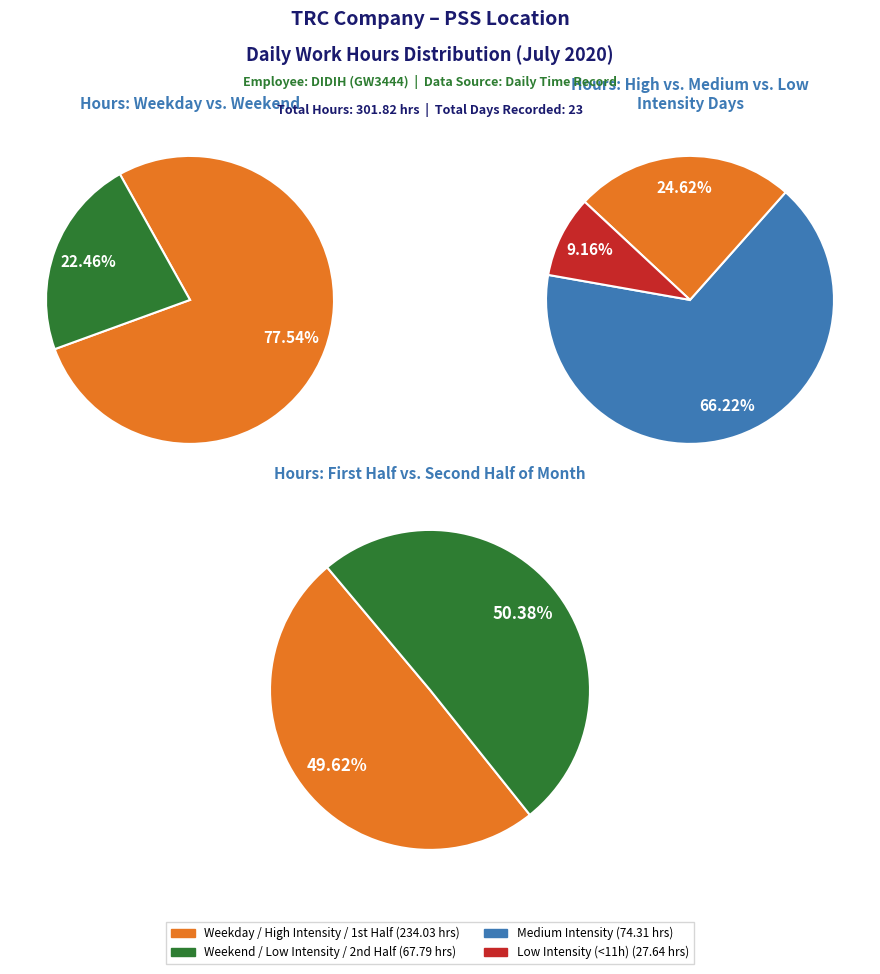

Is it true that 6 is 11% of the pie?

False